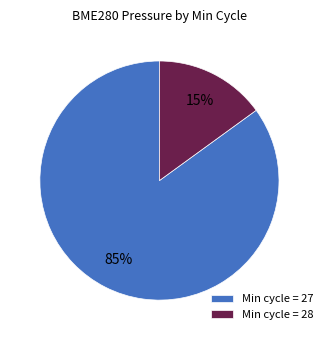

Is there a majority slice in this chart?

Yes